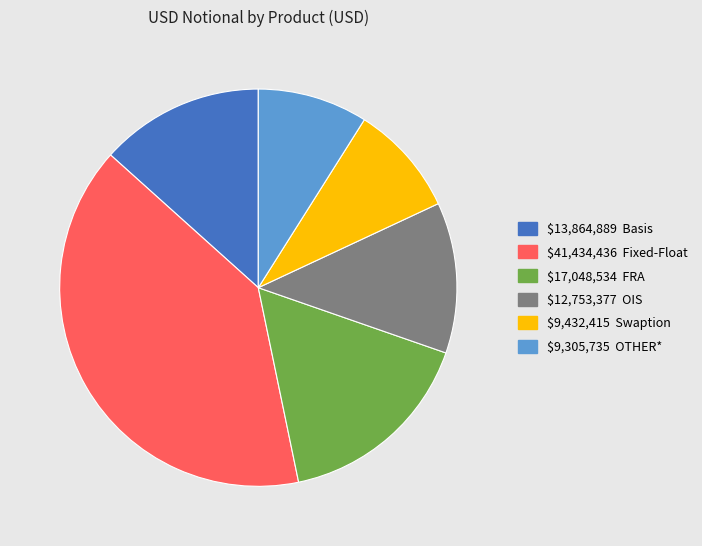

How many slices are in this pie chart?

6